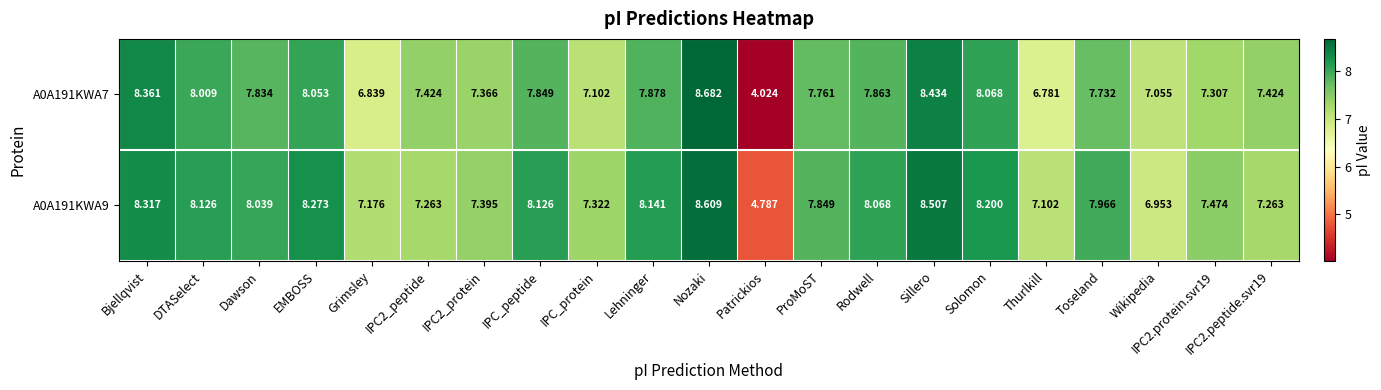

What is the total value across all series at Sillero?

16.9